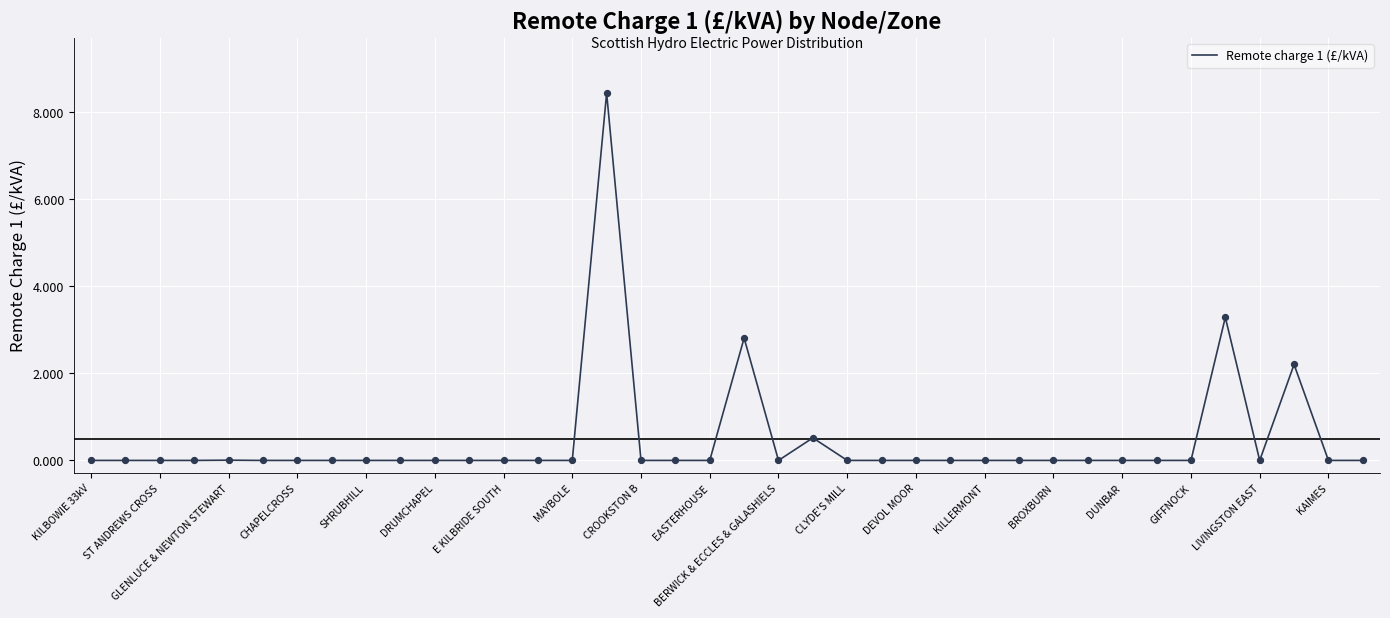

What is the greatest value displayed?

8.4